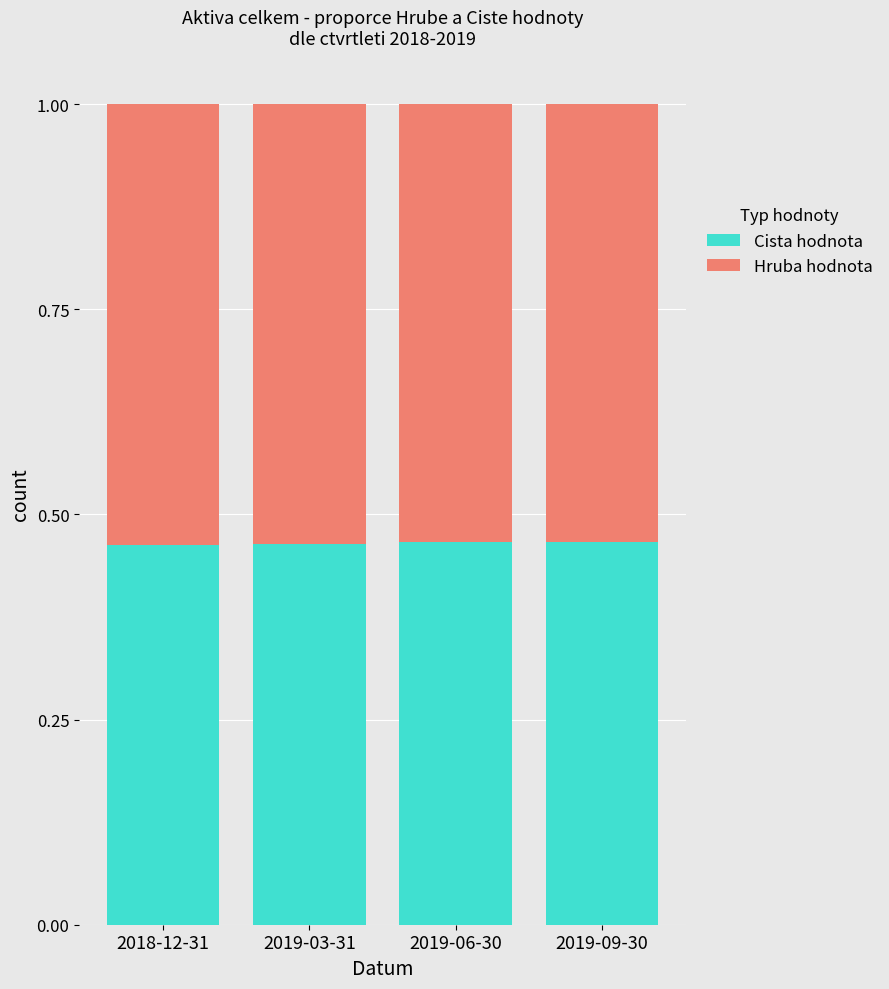

What are all the series names shown in the legend?

Cista hodnota, Hruba hodnota